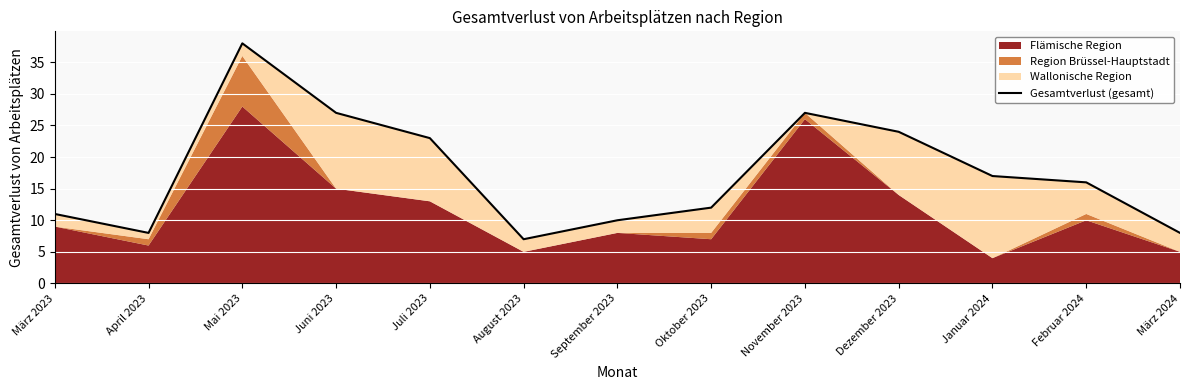

What is the approximate value at Juli 2023?

23